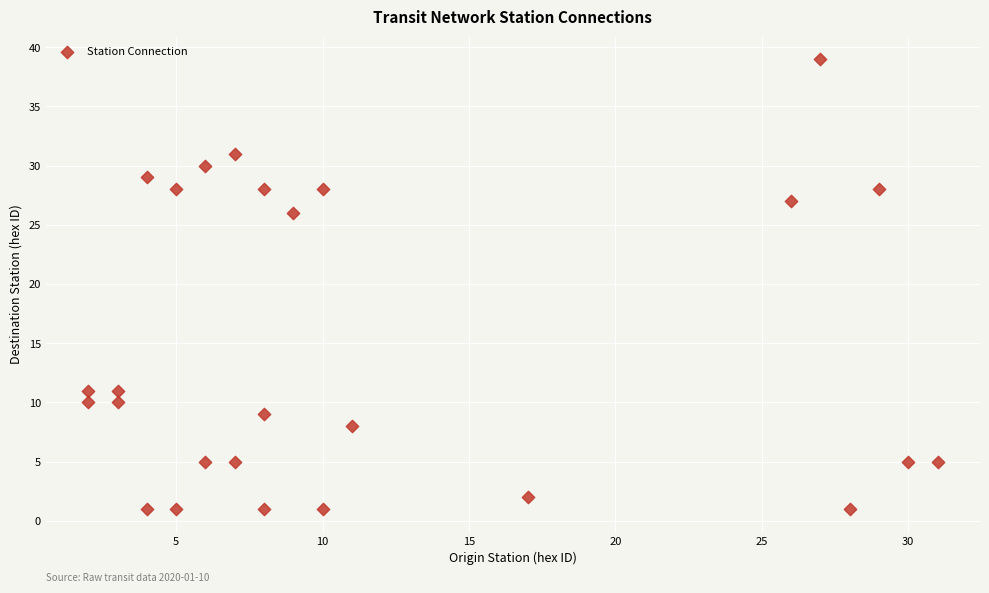

What is the range of X values (max minus min)?

29